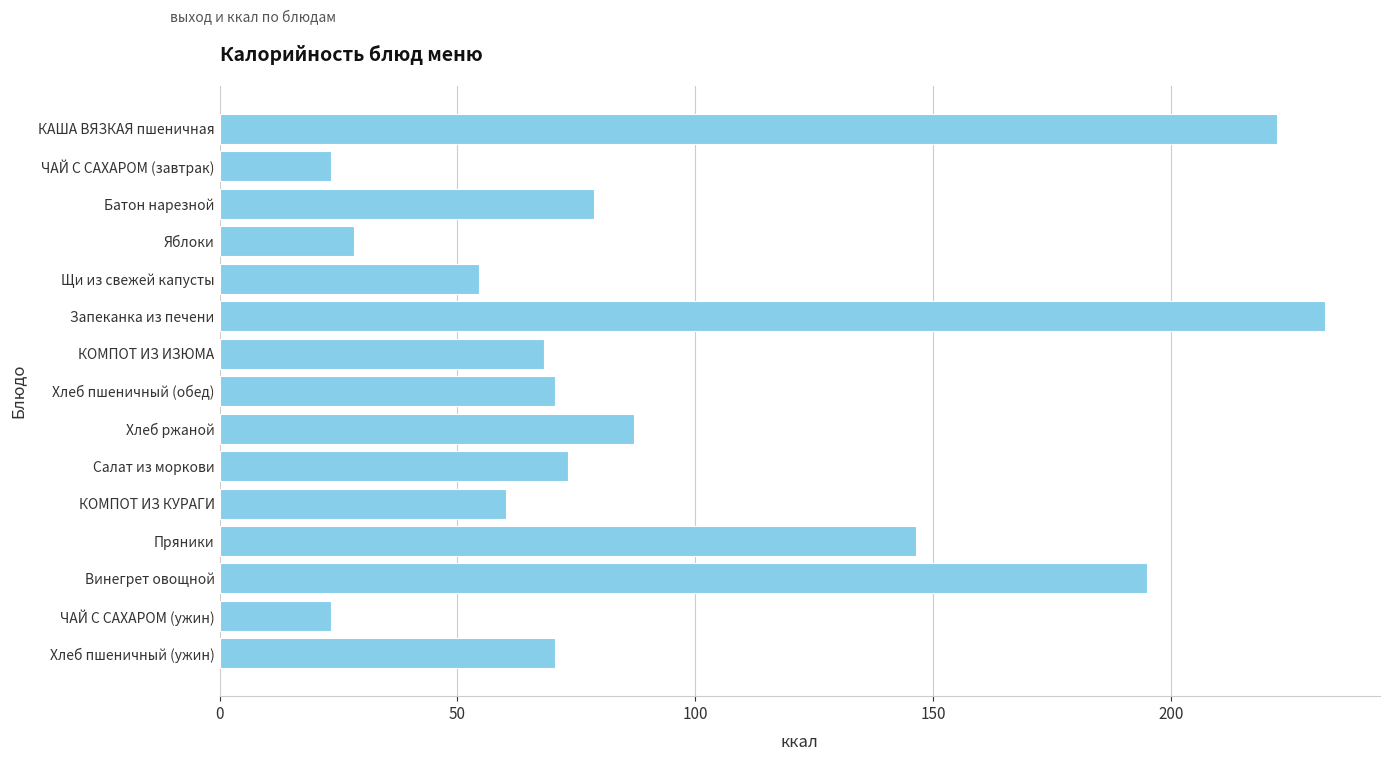

What position from the bottom is Батон нарезной?

13